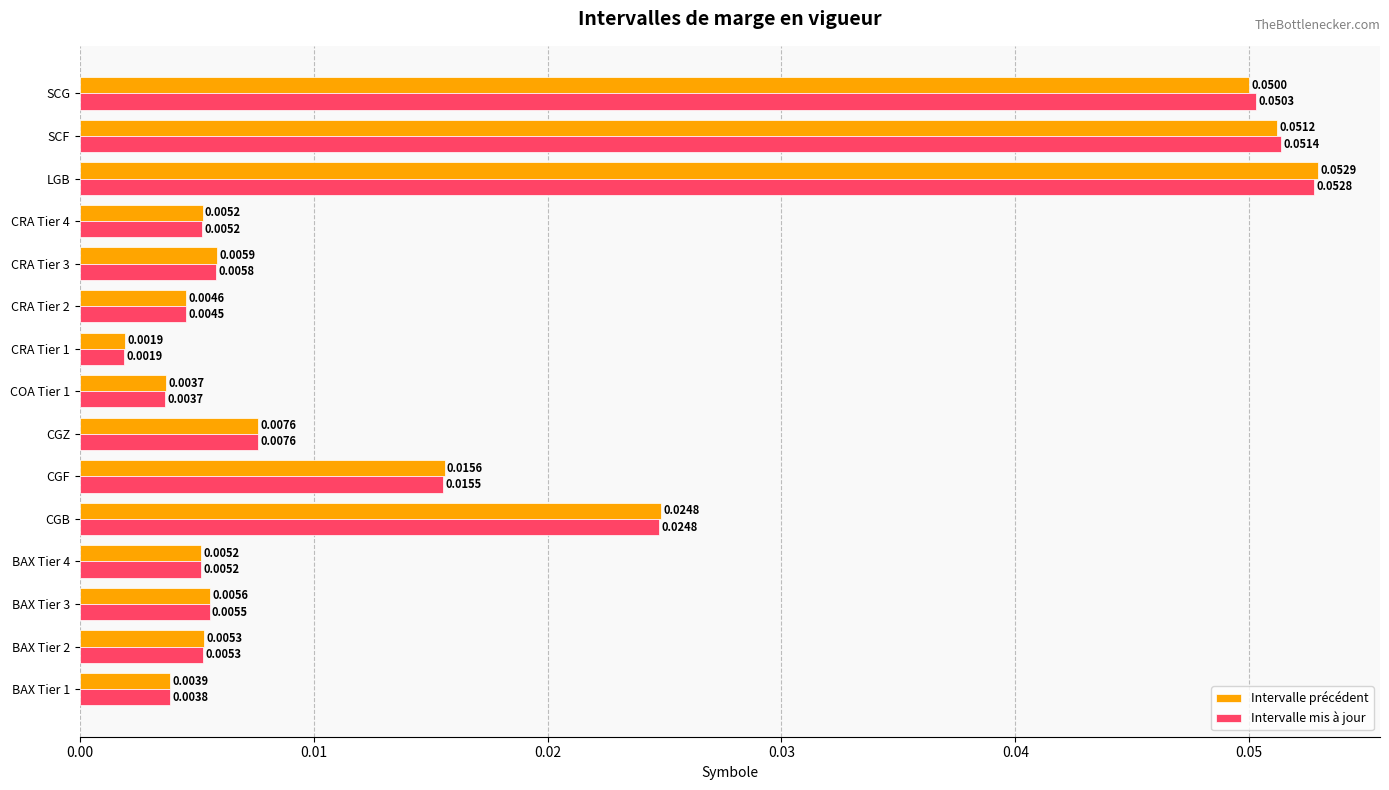

Which series has the largest range (max minus min)?

Intervalle précédent